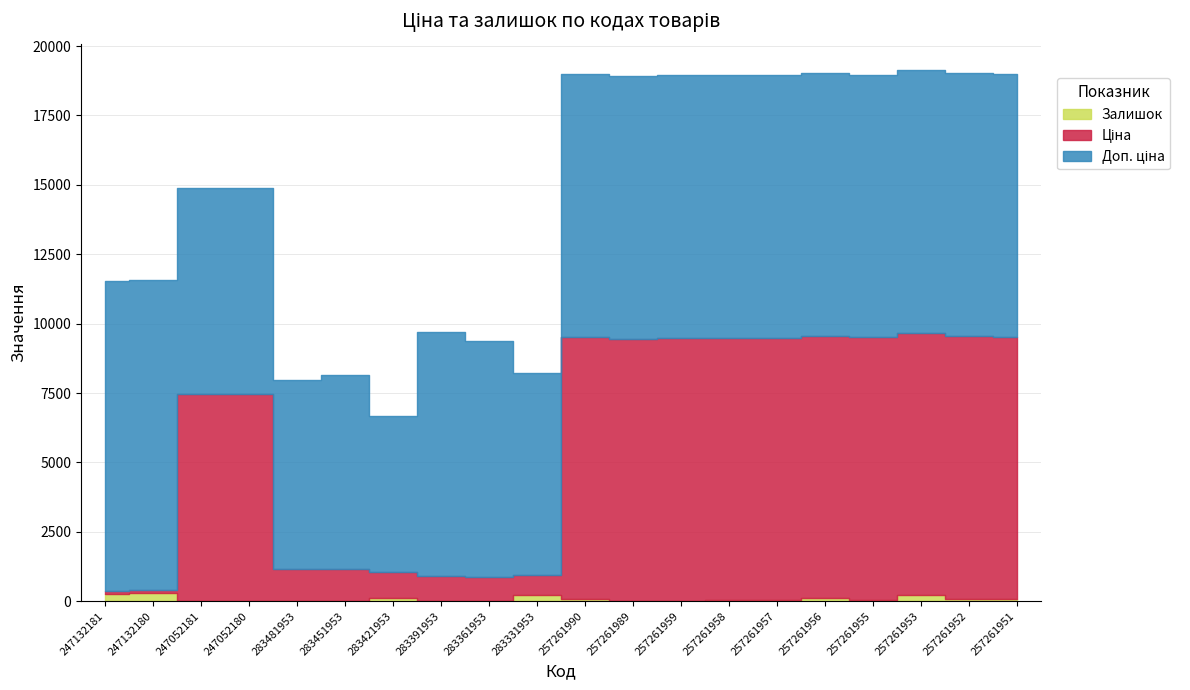

Which series has the largest range (max minus min)?

Ціна